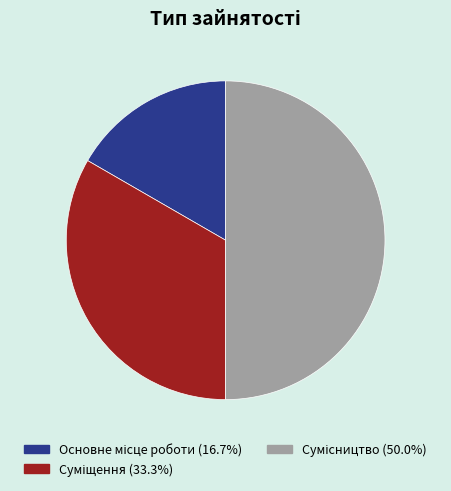

How many slices are in this pie chart?

3